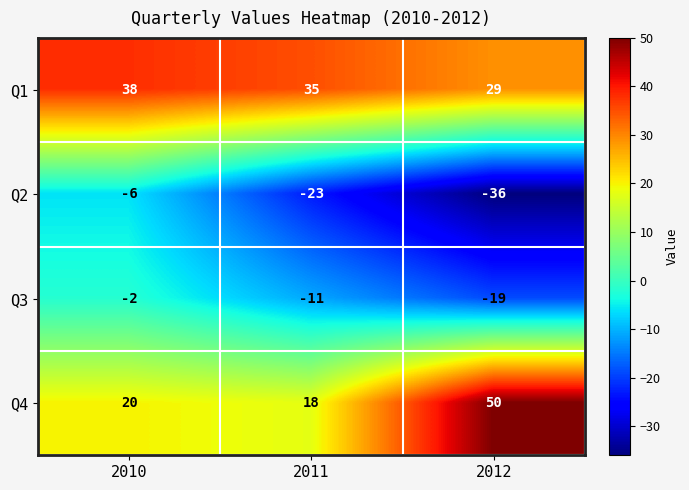

What is the difference between the Q3 values at 2011 and 2010?

9